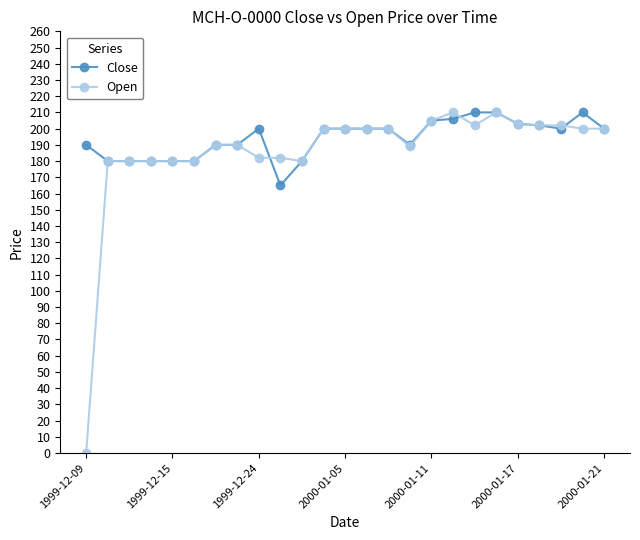

What is the value of the Close point at the 11th from the left?

180